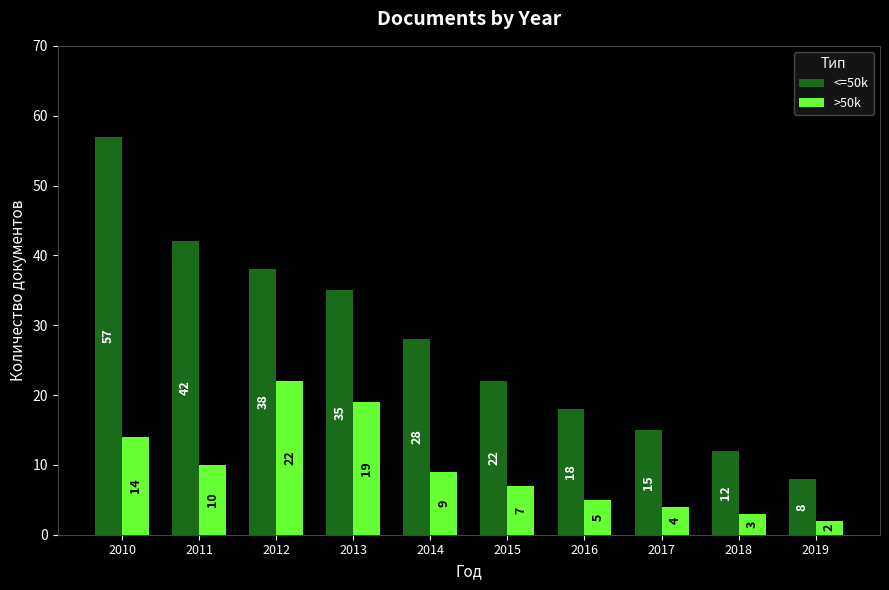

Which category has the highest value in the >50k series?

2012